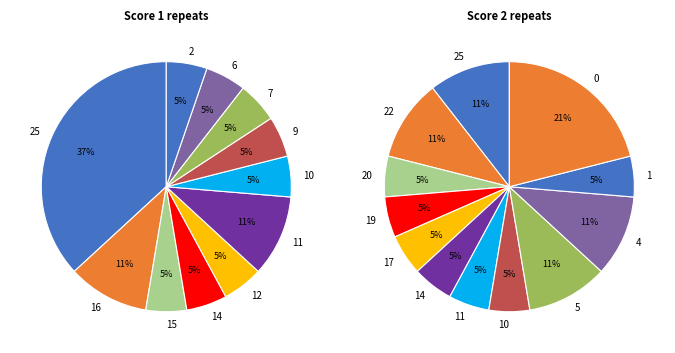

Is there a majority slice in this chart?

No